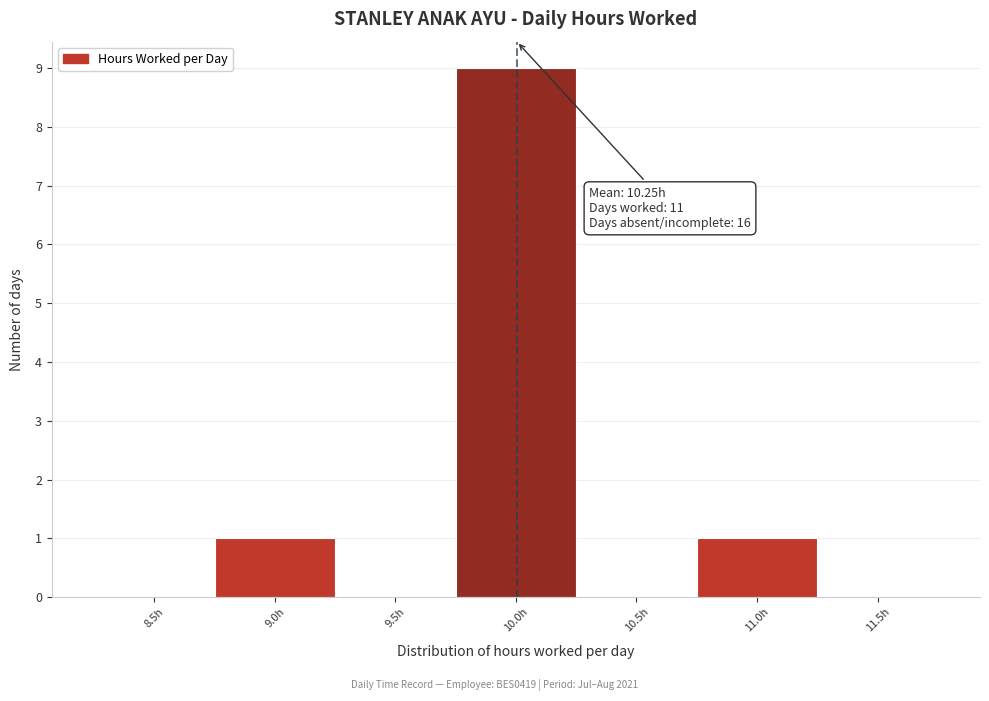

Reading left to right, what are all the values shown in this chart?

8.5h=0	9.0h=1	9.5h=0	10.0h=9	10.5h=0	11.0h=1	11.5h=0